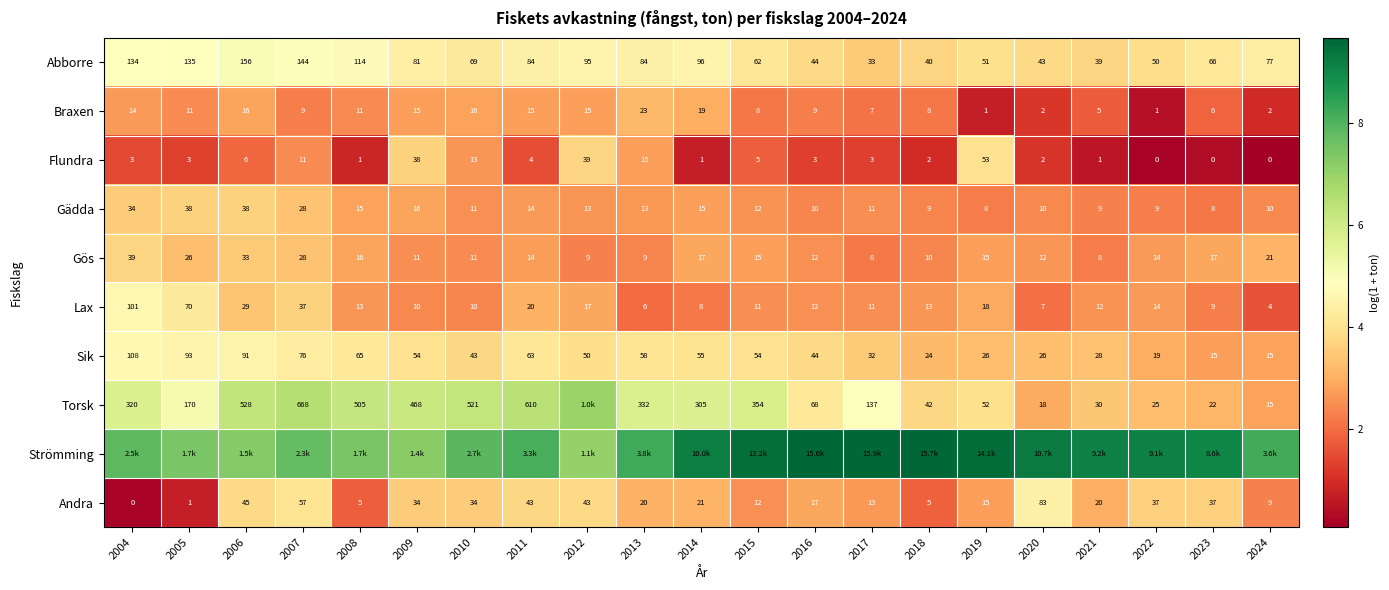

Is the value of Flundra at 2021 greater than the value of Abborre at 2016?

No